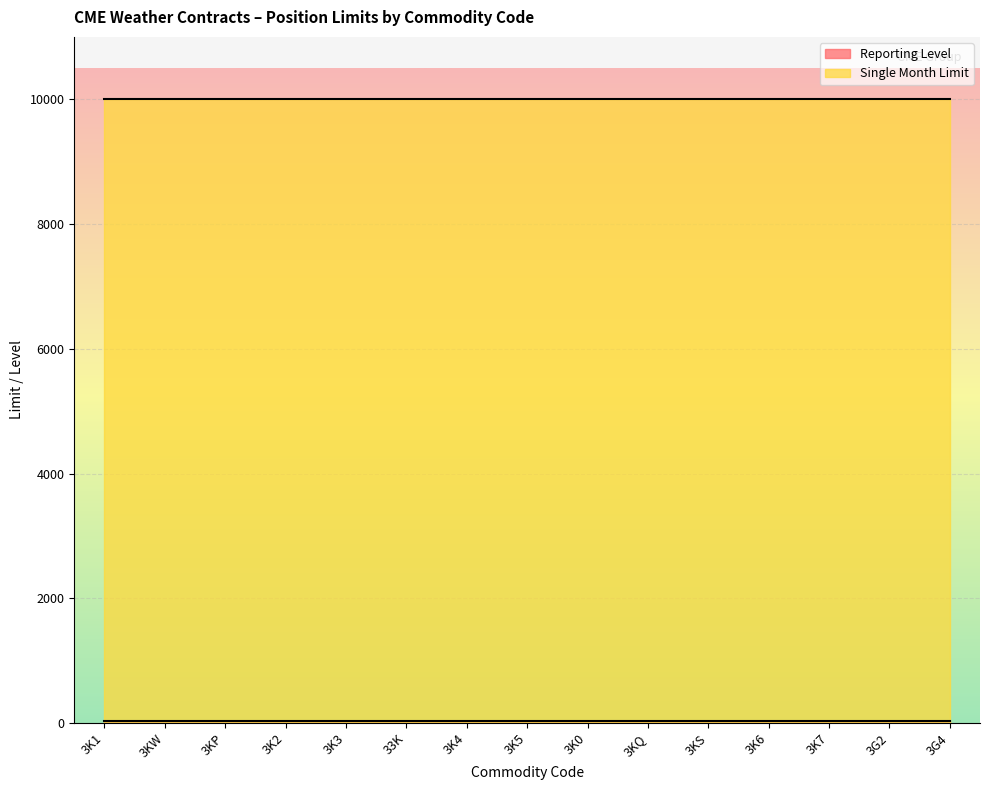

What position from the left is 3KS?

11